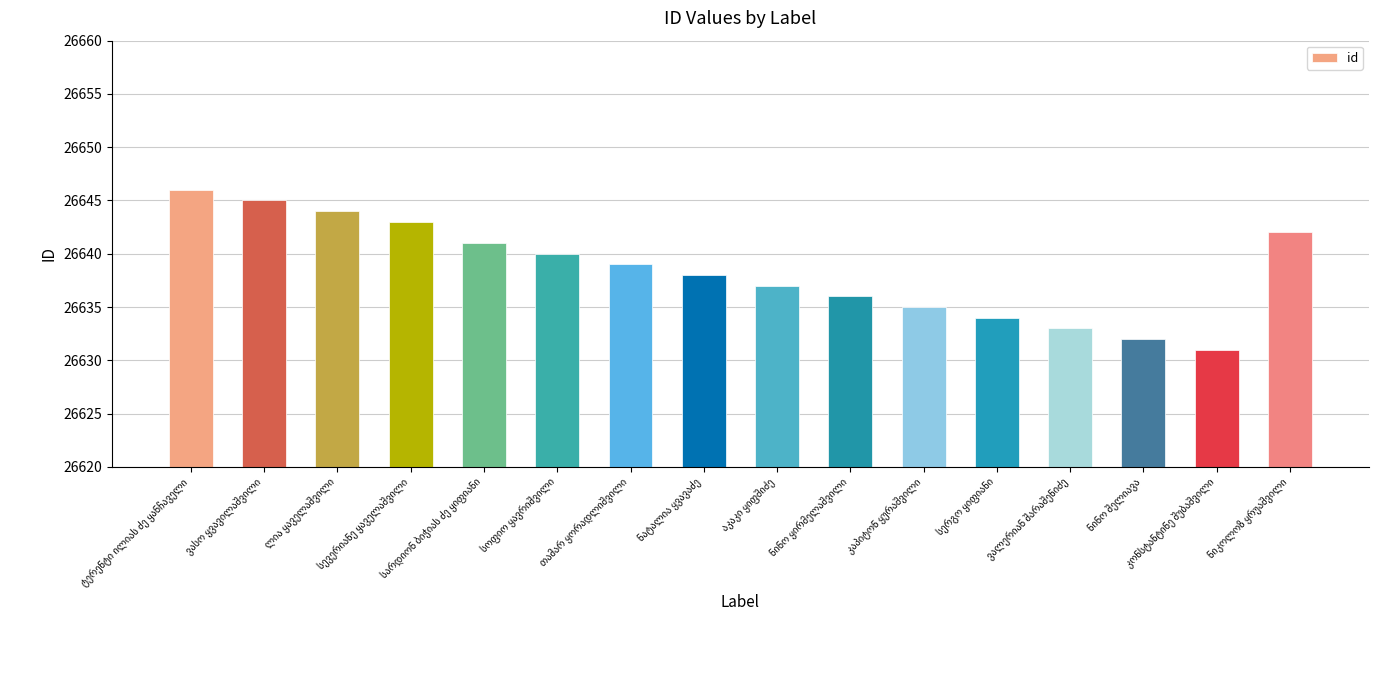

What is the difference between the maximum and second lowest values?

14